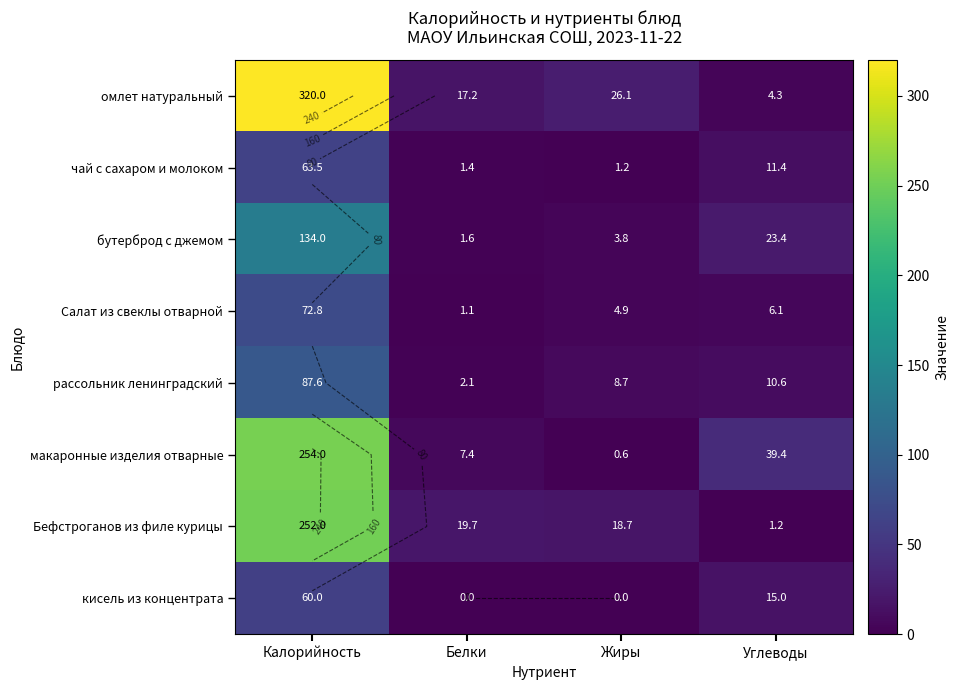

What is the difference between the maximum and minimum values in the Салат из свеклы отварной series?

71.7